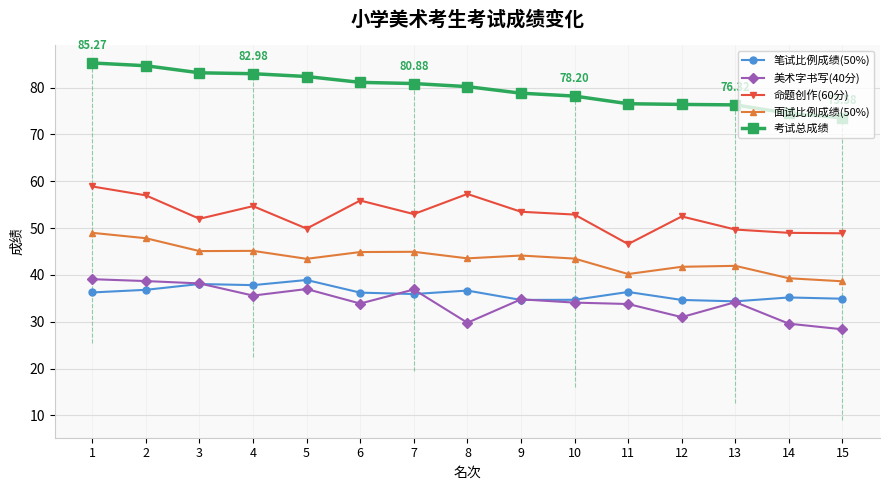

True or false: 命题创作(60分) and 面试比例成绩(50%) intersect in this chart.

False